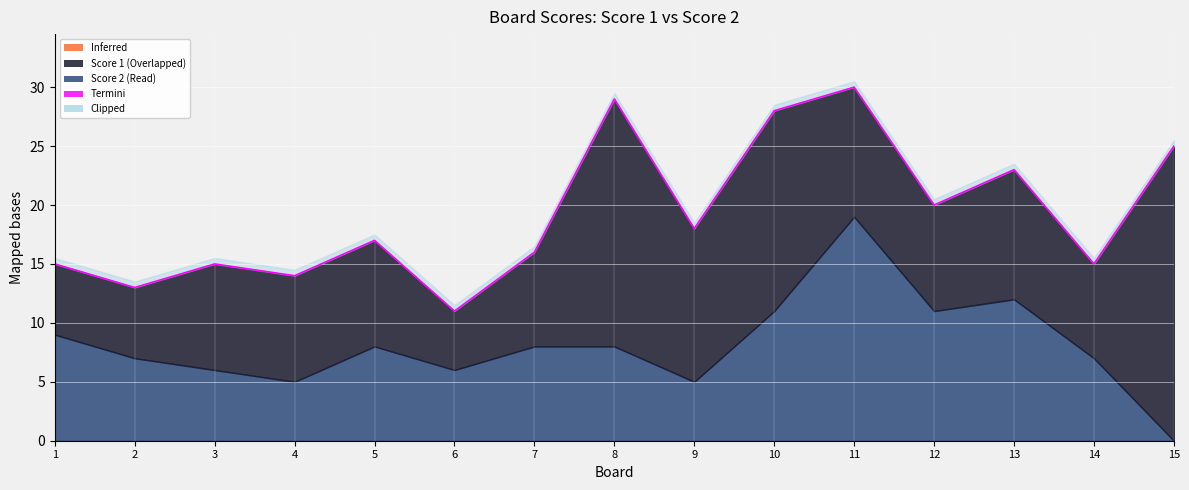

Rank the categories by Score 2 value from highest to lowest.

11, 13, 10, 12, 1, 5, 7, 8, 2, 14, 3, 6, 4, 9, 15